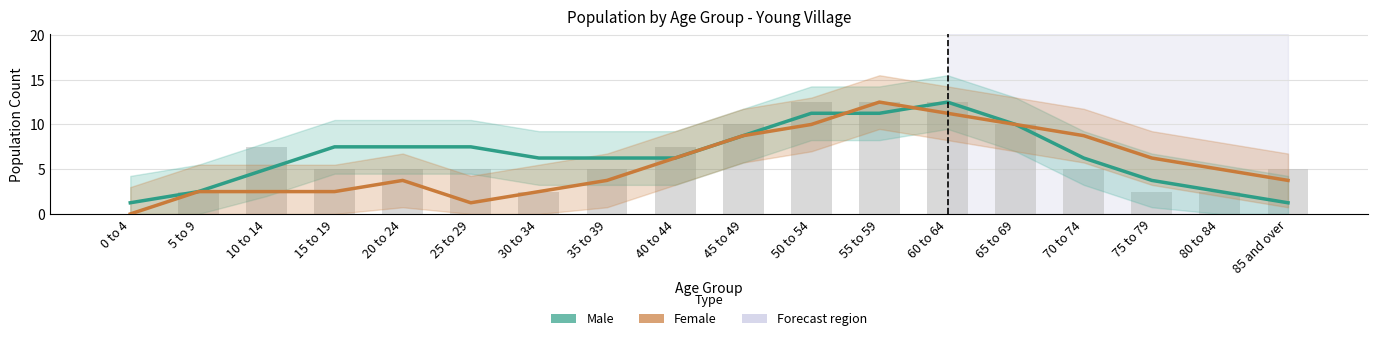

The Male (Estimate) series shows 6.2 at 40 to 44. True or false?

True